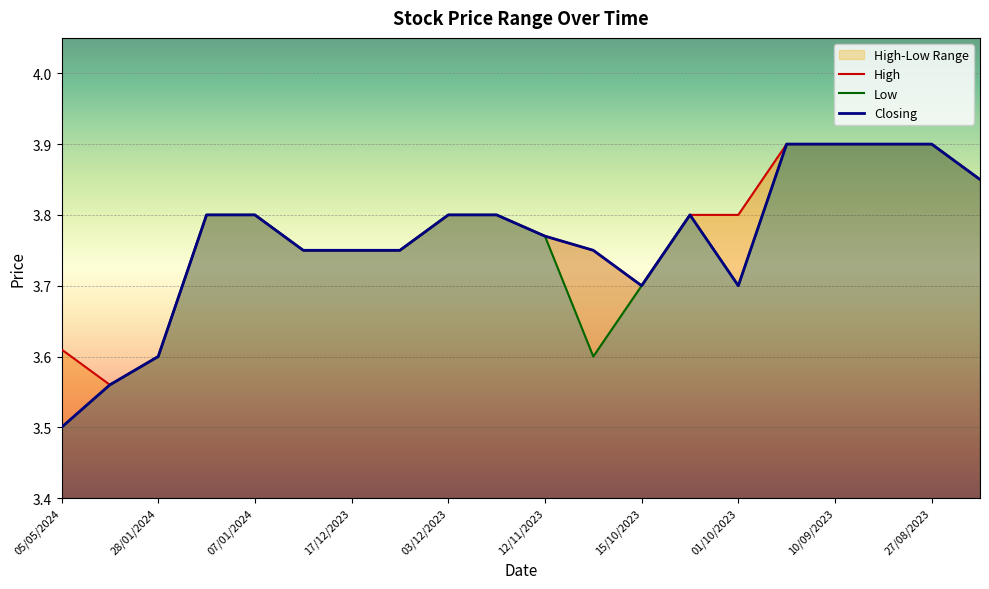

The value of Low at 27/08/2023 is 5.6. True or false?

False